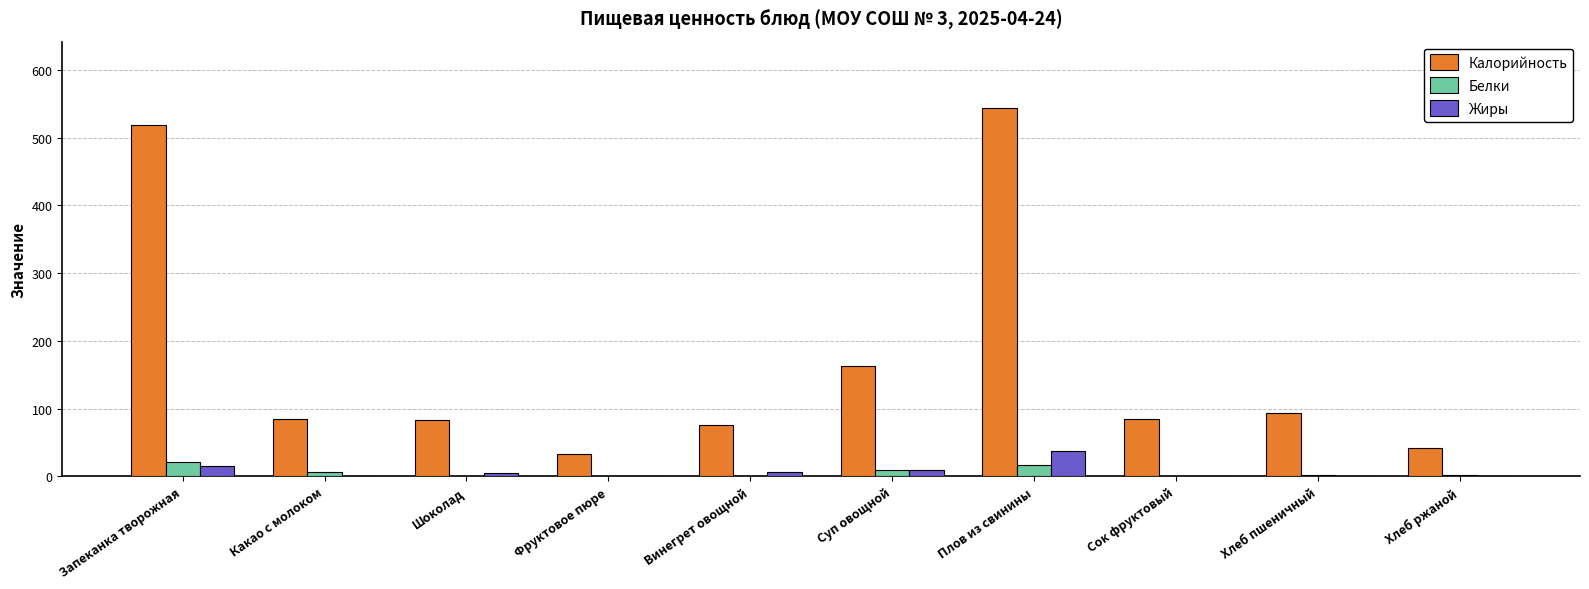

At which label is Калорийность closest to 288?

Суп овощной